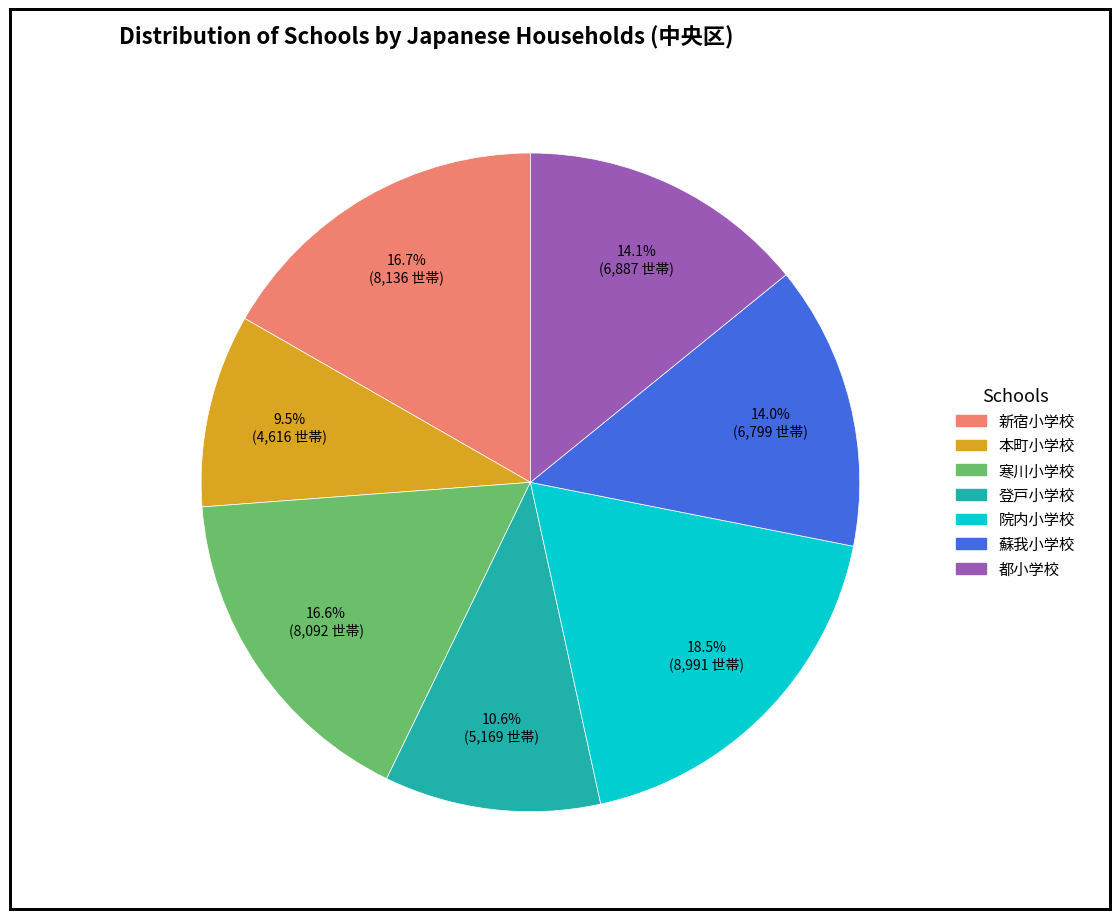

The 院内小学校 slice represents 13% of the pie. True or false?

False